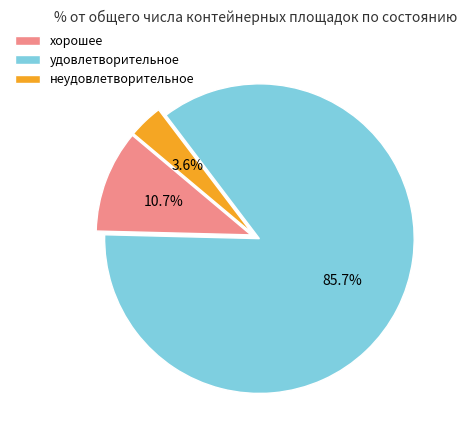

Is the sum of неудовлетворительное and удовлетворительное greater than half?

Yes